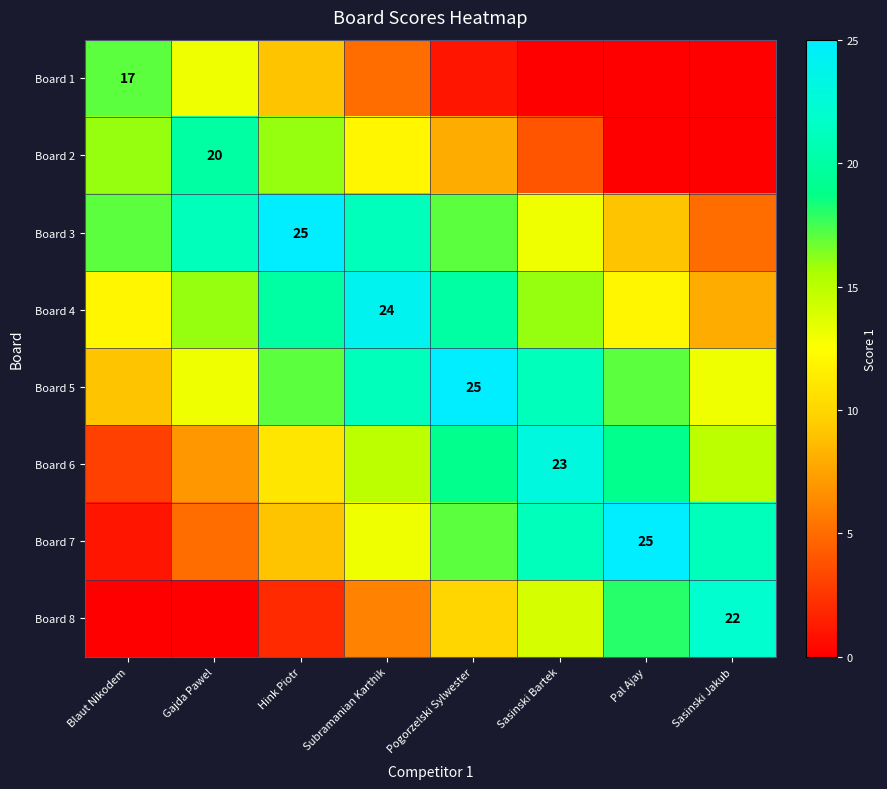

Is it true that Board 7 equals 38 at Pal Ajay?

False